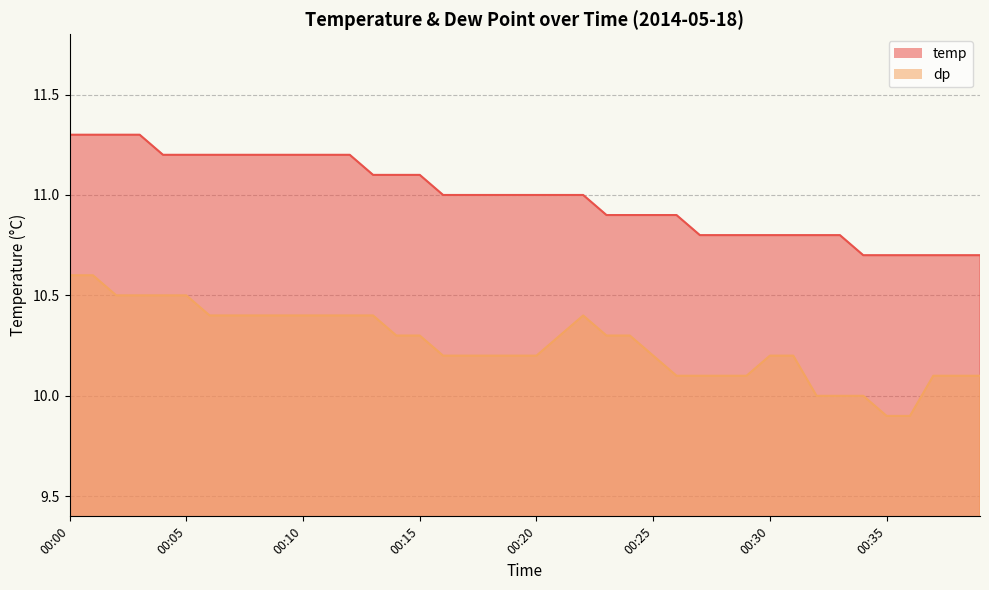

Where does the temp series first go above 11?

00:00